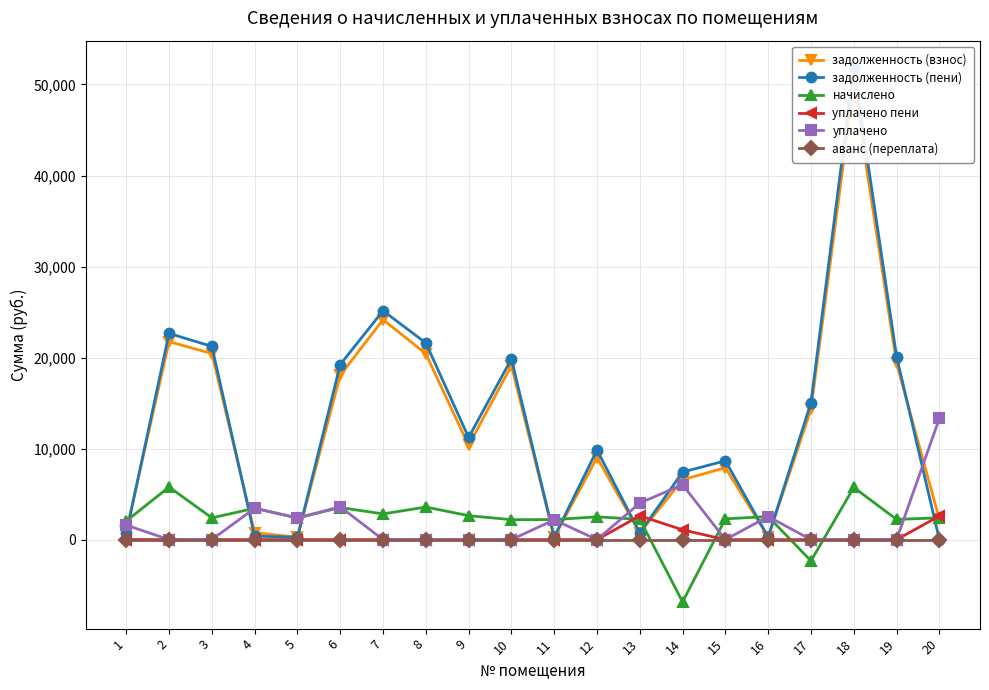

The уплачено series shows -8354.4 at 9. True or false?

False